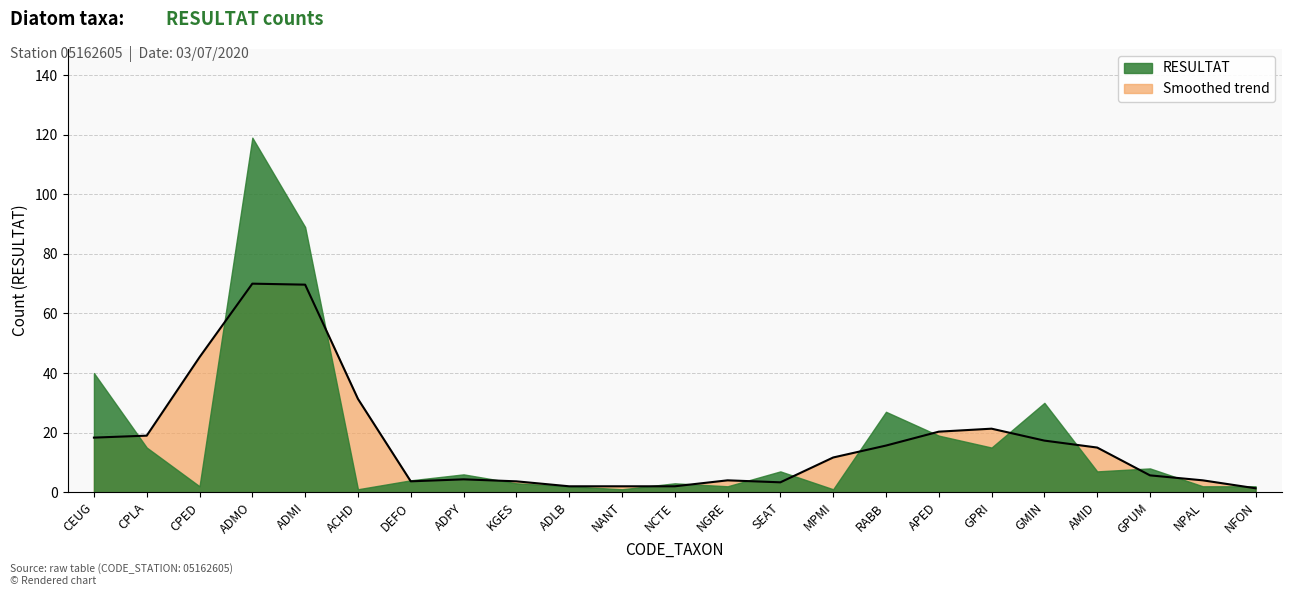

Rank the categories by value from highest to lowest.

ADMO, ADMI, CEUG, GMIN, RABB, APED, CPLA, GPRI, GPUM, SEAT, AMID, ADPY, DEFO, KGES, NCTE, CPED, ADLB, NGRE, NPAL, NFON, ACHD, NANT, MPMI